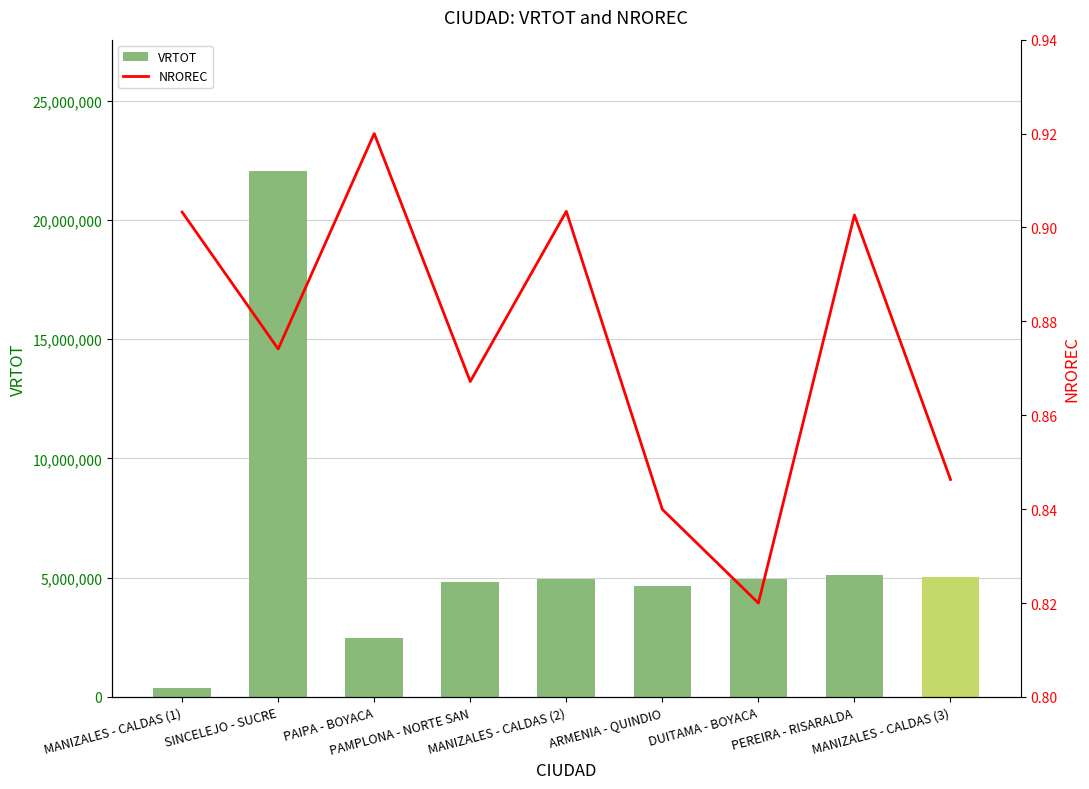

At which label is NROREC (norm) closest to 0?

DUITAMA - BOYACA